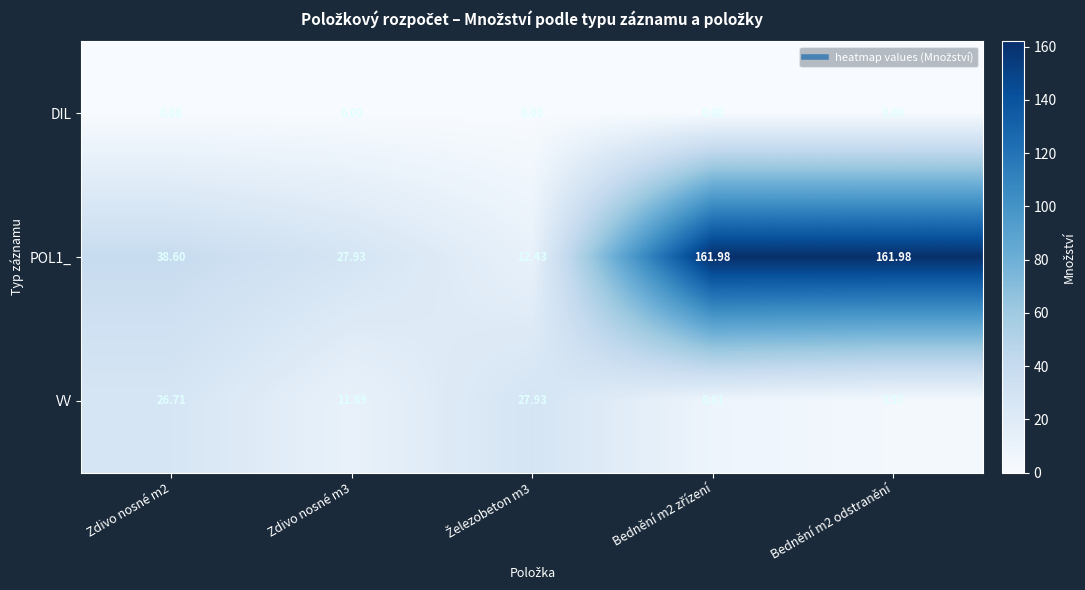

Is the value of POL1_ at Bednění m2 odstranění greater than the value of VV at Bednění m2 odstranění?

Yes